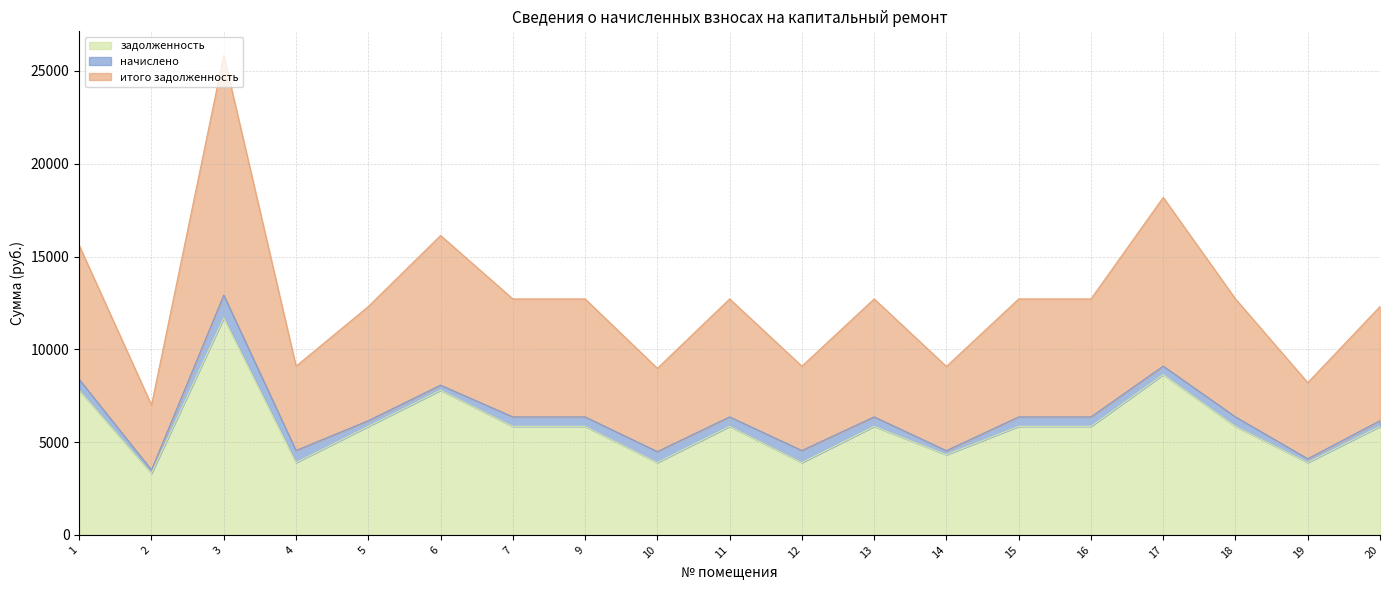

The value of задолженность at 20 is 5847.1. True or false?

True